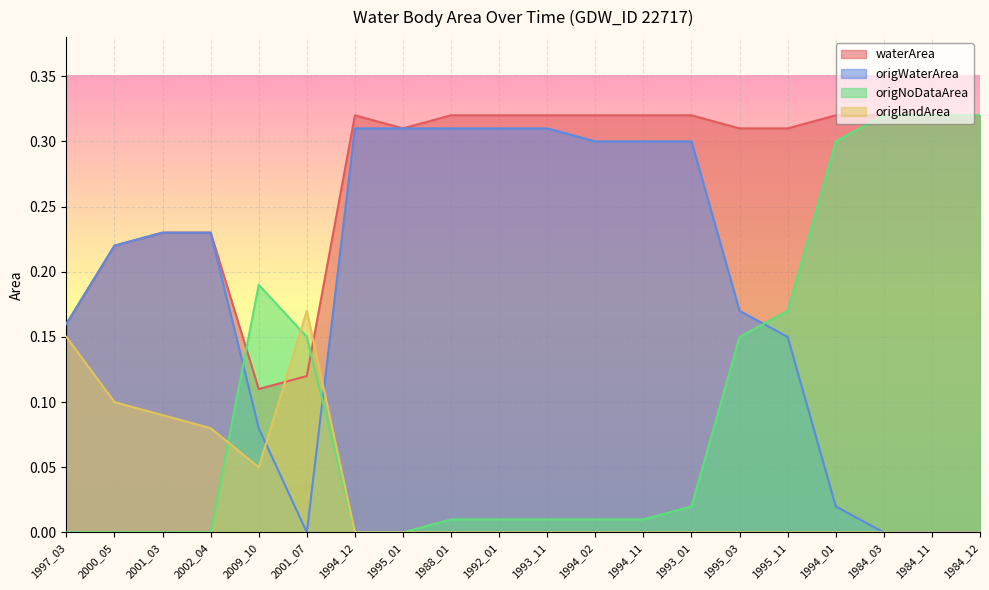

Where is the first local minimum for origWaterArea?

2001_07